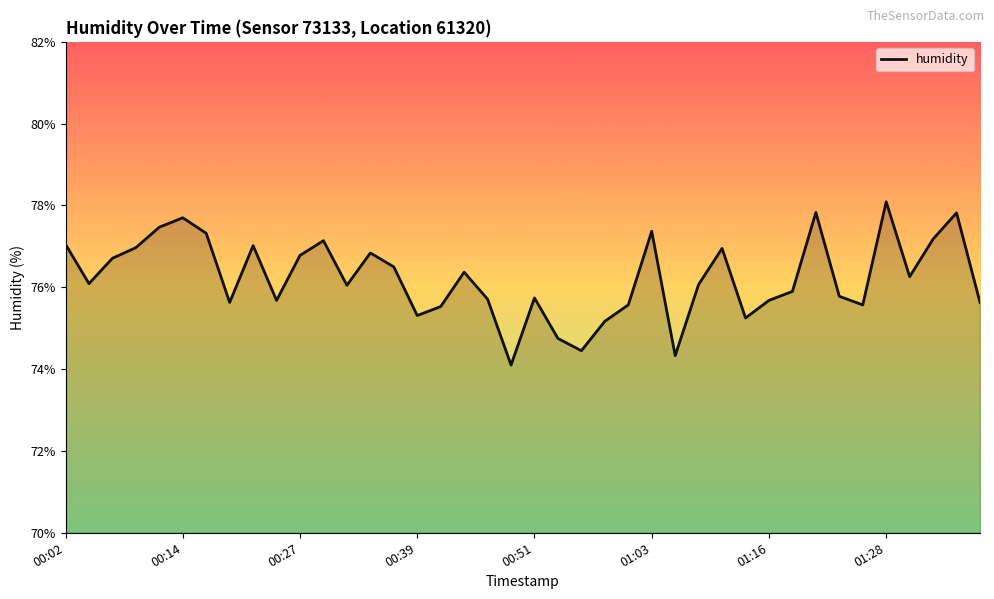

What is the difference between the maximum and minimum values?

4.0